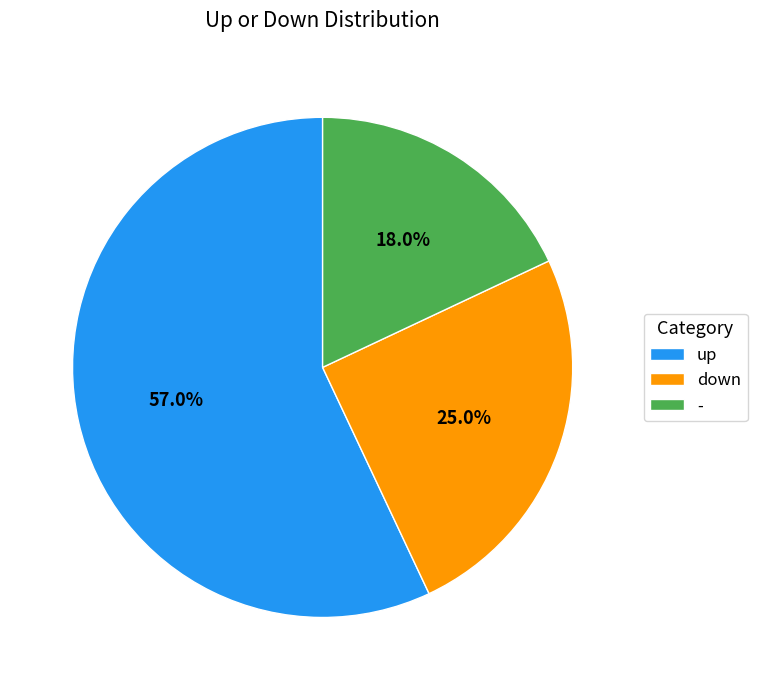

Approximately how many times larger is the value at - compared to up?

0.3